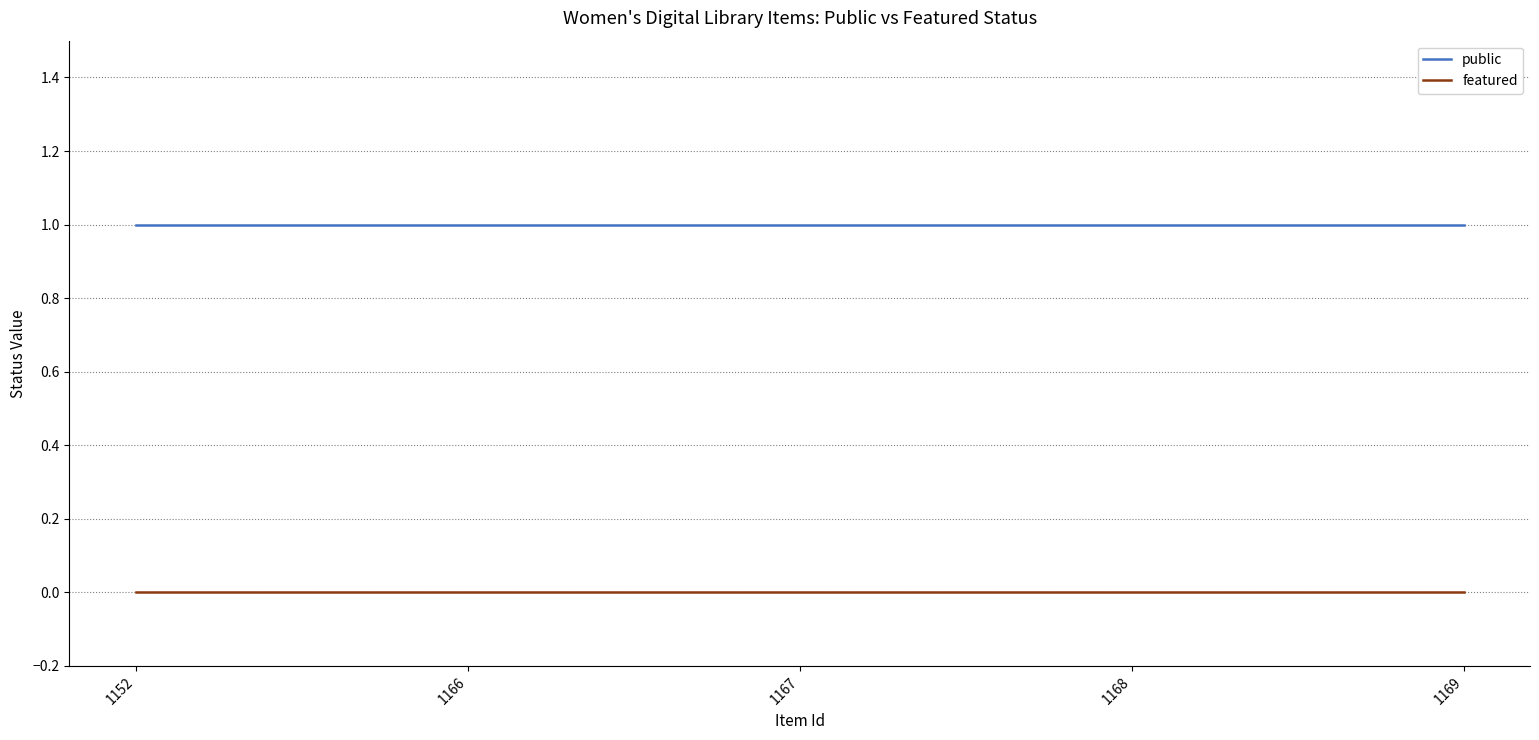

How many series are shown in this chart?

2